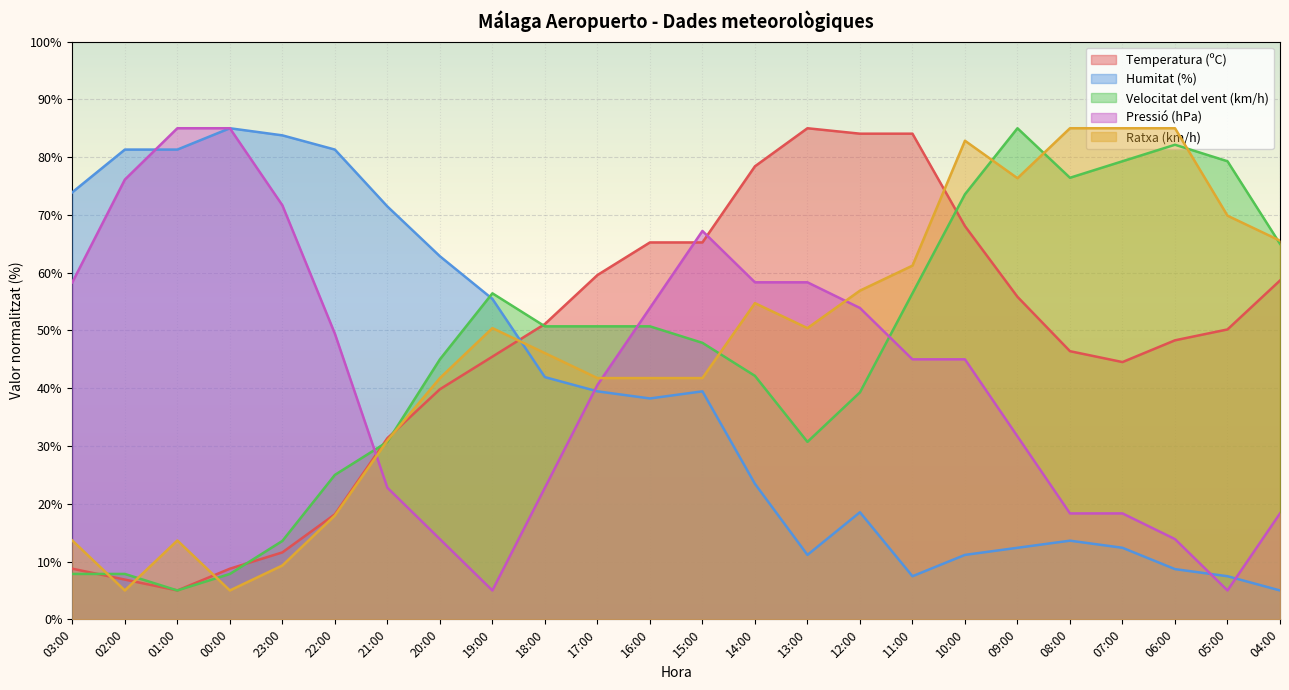

What is the difference between the second highest and minimum values in the Pressió (hPa) series?

80.0